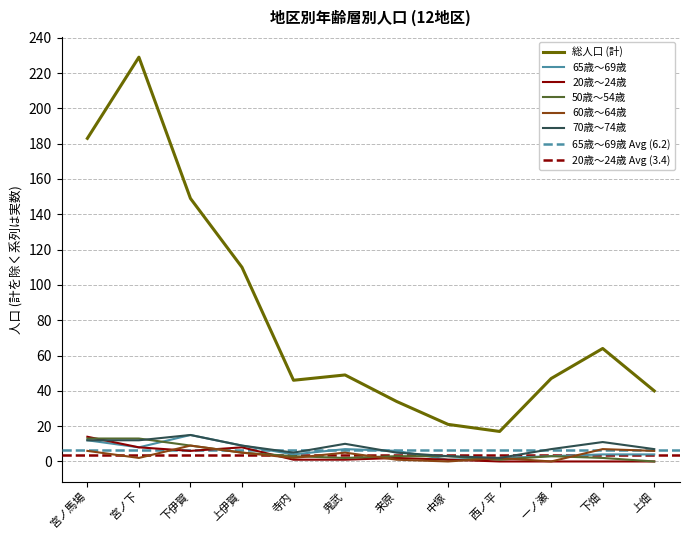

At which label does 60歳～64歳 reach its peak?

下伊賀